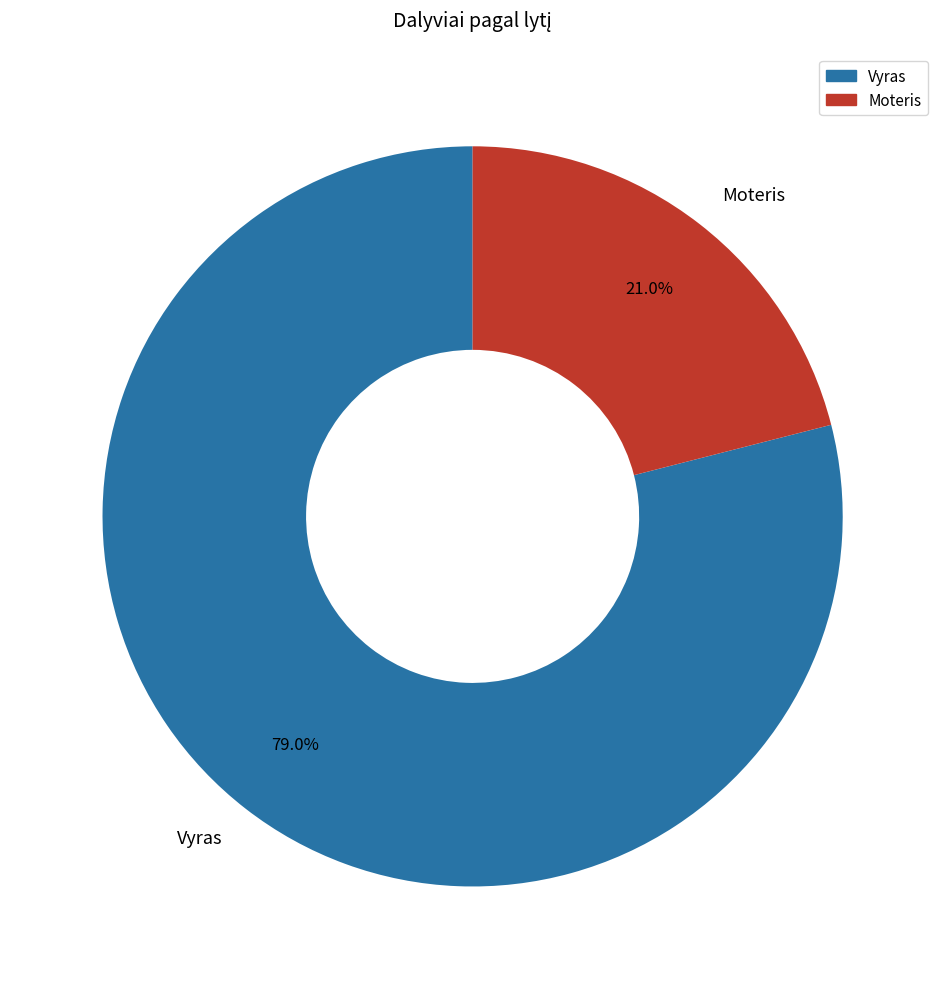

To the nearest percent, what is the difference between the largest and smallest slice percentages?

58%